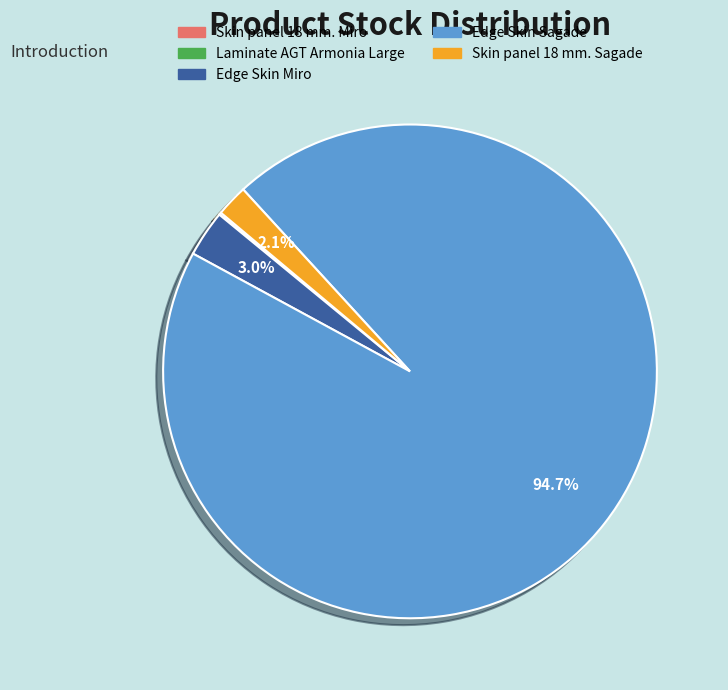

Which slice is the largest?

Edge Skin Sagade